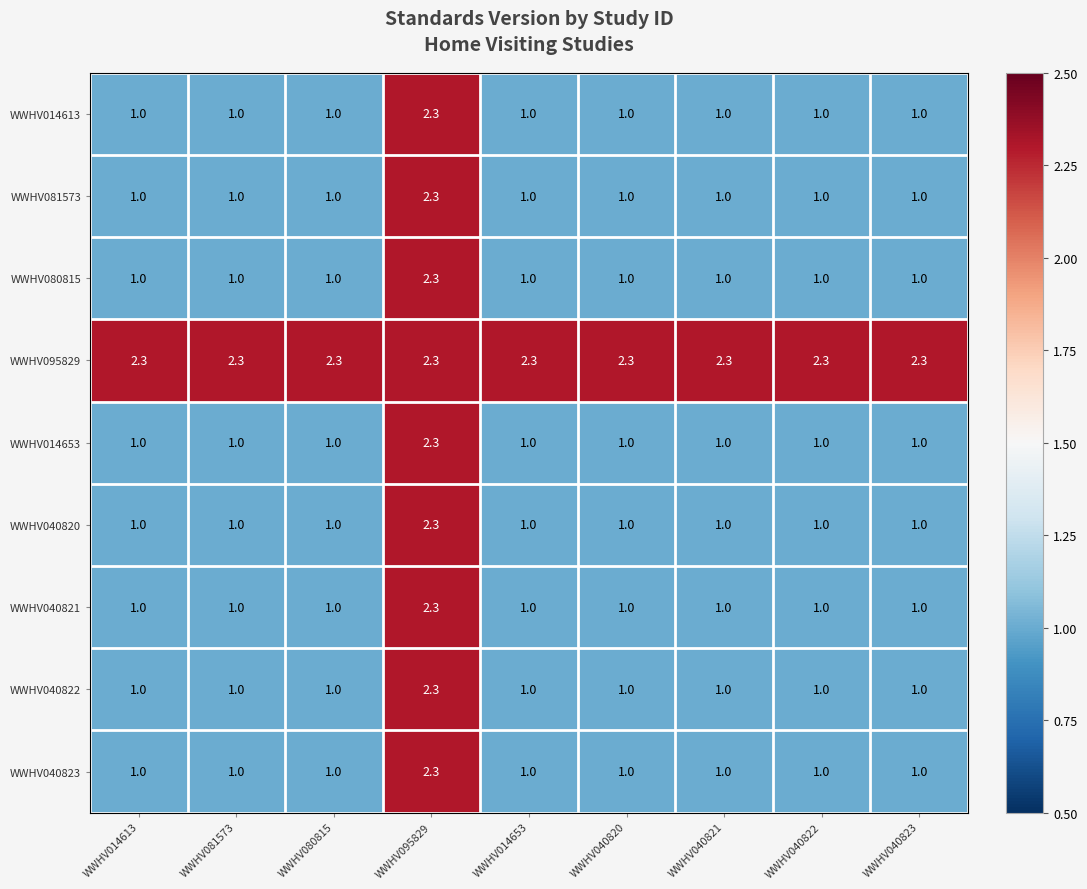

What is the approximate value of WWHV080815 at WWHV080815?

1.0